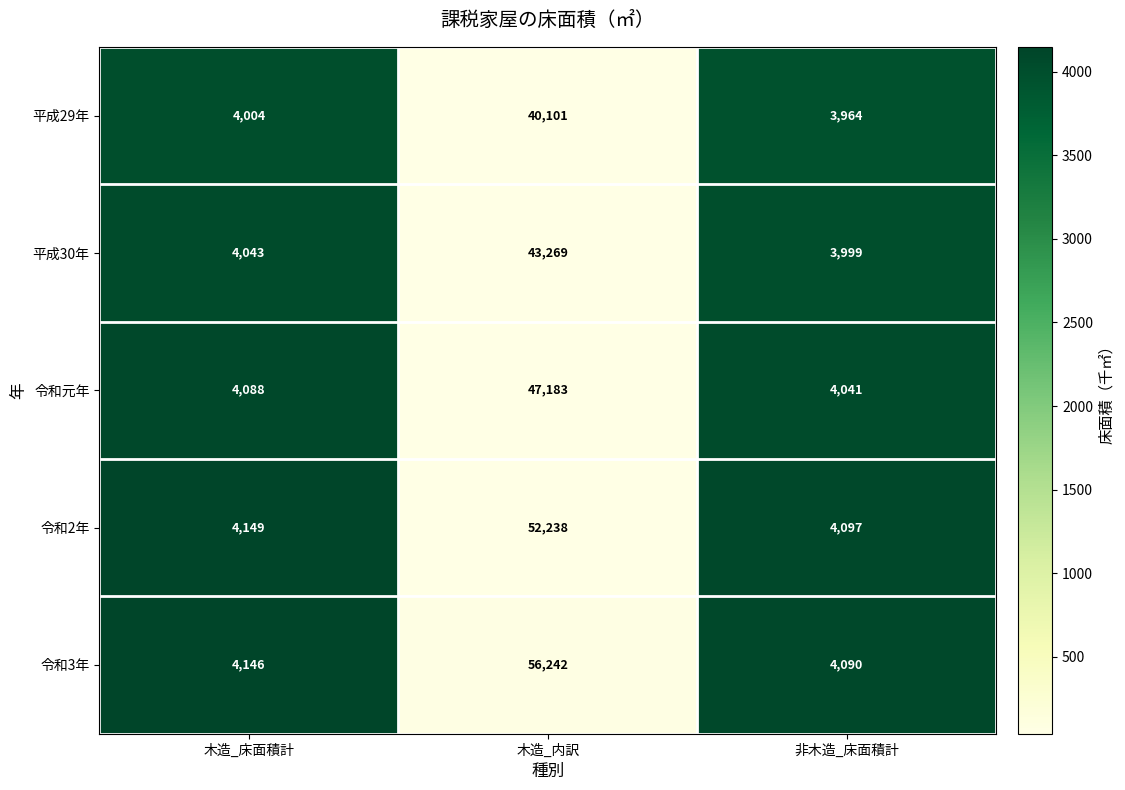

Reading right to left, transcribe all the data shown in this chart.

平成29年: 3964	40101	4004
平成30年: 3999	43269	4043
令和元年: 4041	47183	4088
令和2年: 4097	52238	4149
令和3年: 4090	56242	4146